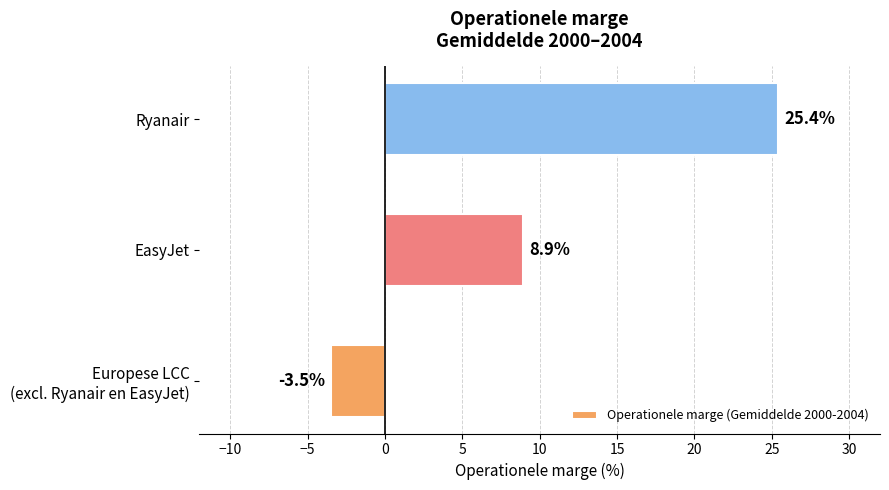

What is the change in value from EasyJet to Ryanair?

+16.5